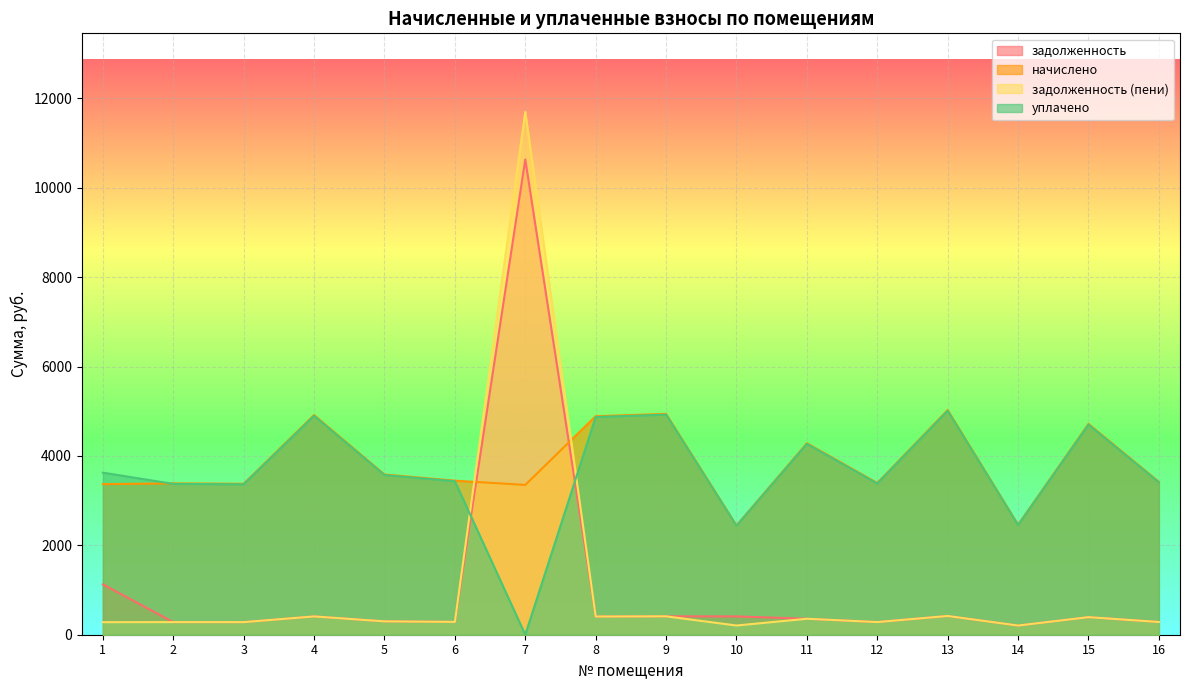

The value of уплачено at 11 is 4270.6. True or false?

True